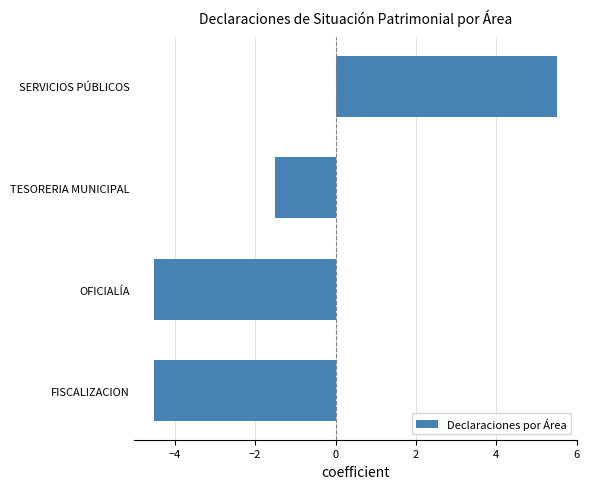

Where is the data nearest to the value 0?

TESORERIA MUNICIPAL